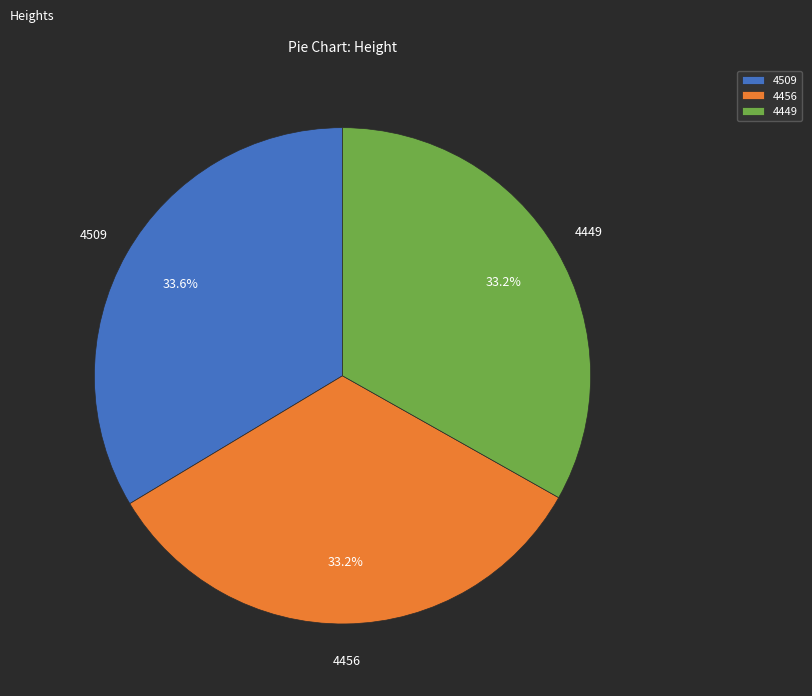

The 4449 slice represents 24% of the pie. True or false?

False